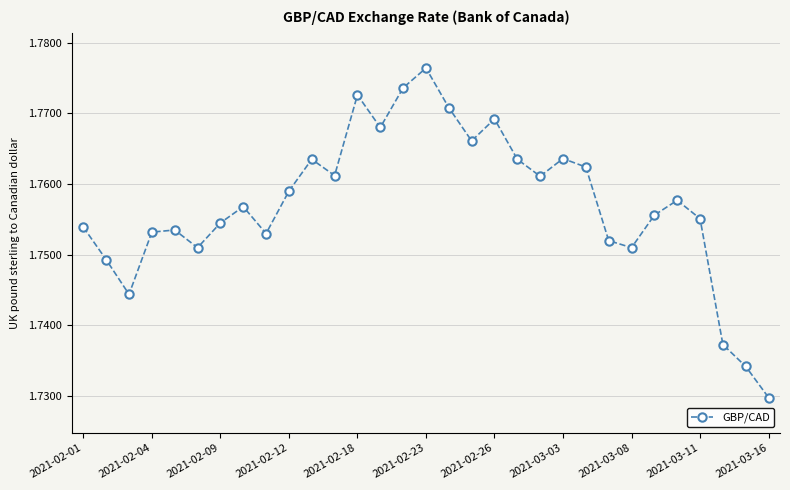

Count the number of categories in the chart.

31